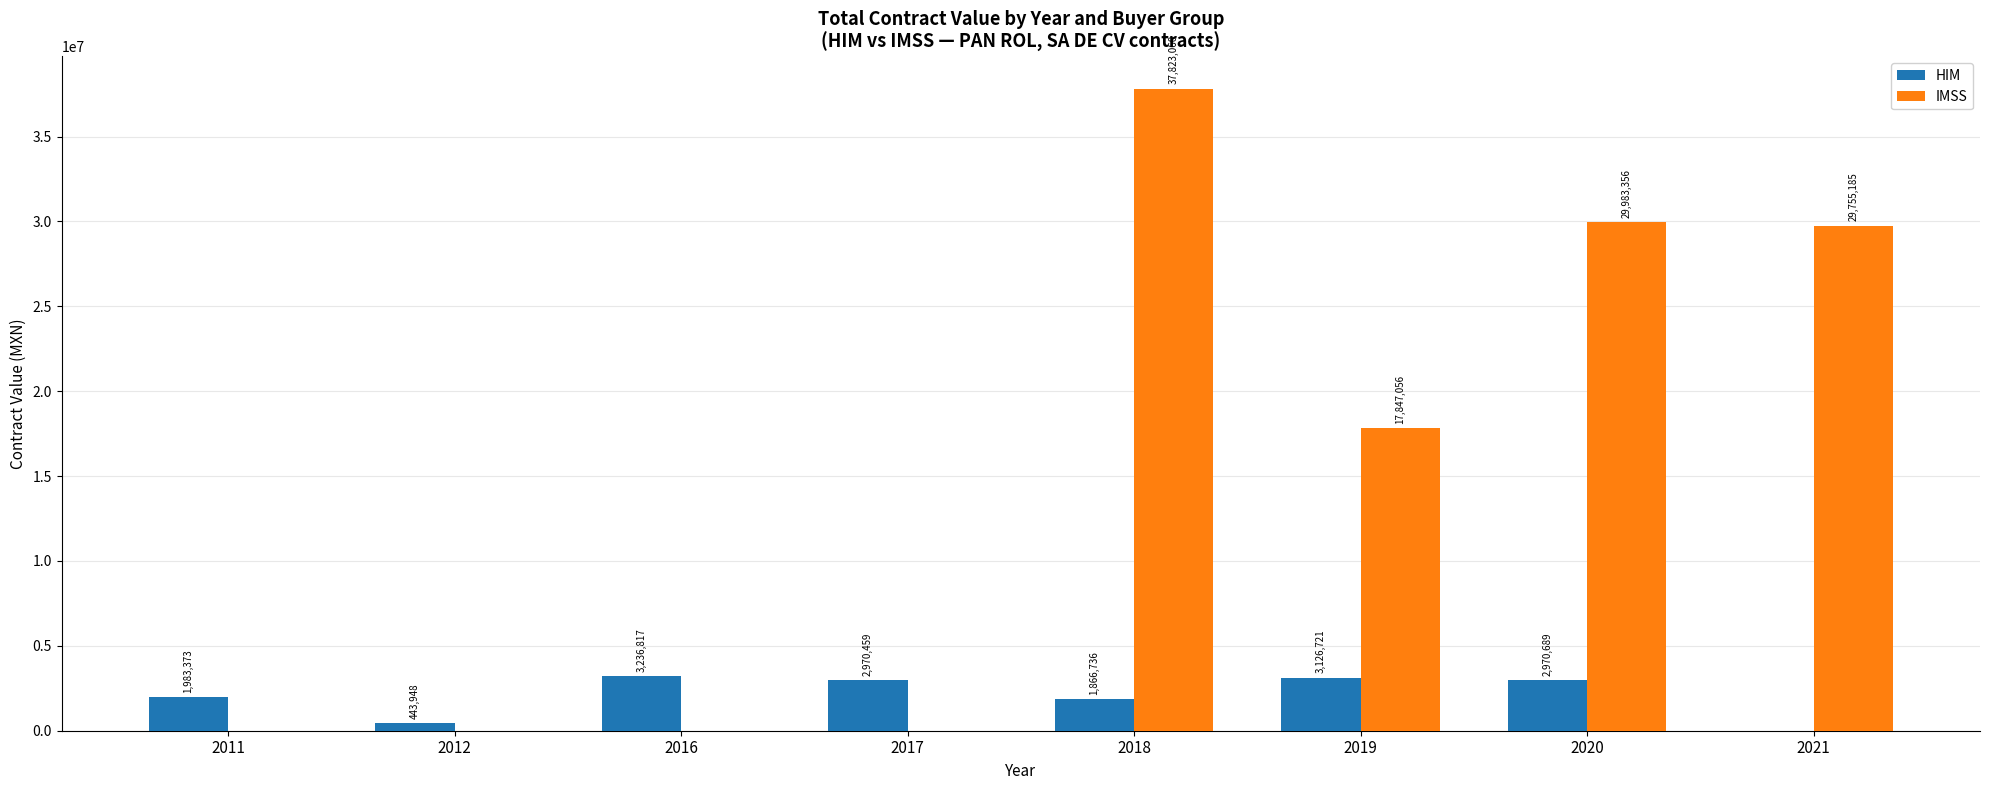

At which category is the sum across all series the highest?

2018